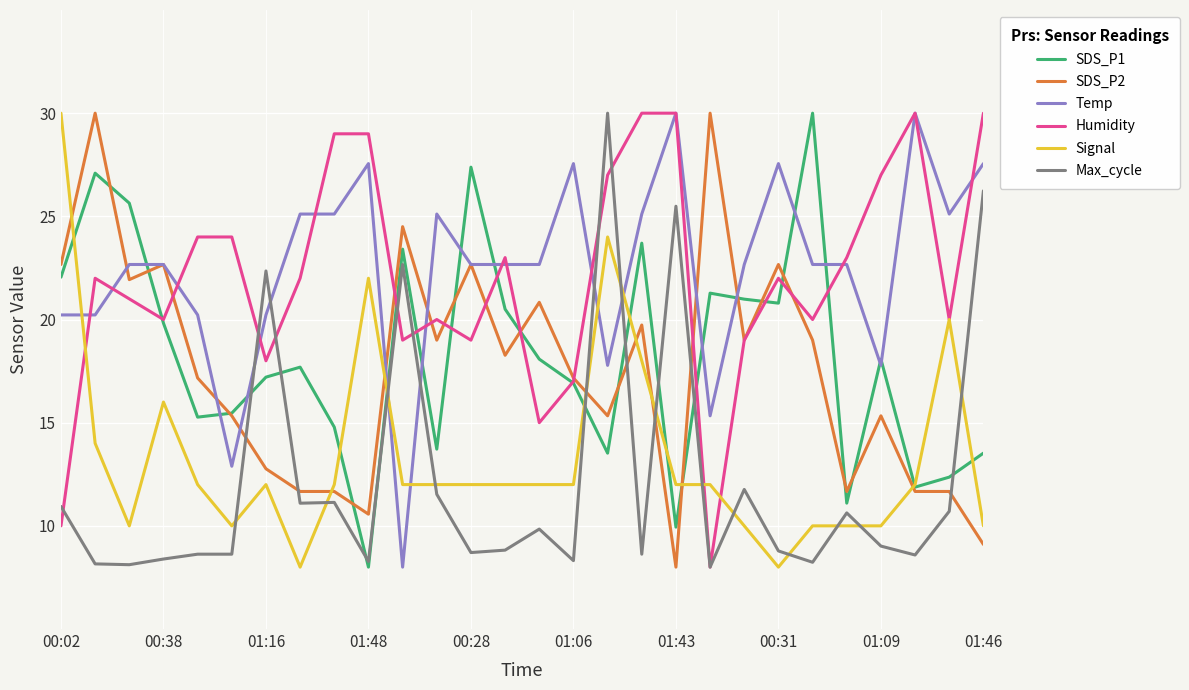

What are all the series names shown in the legend?

SDS_P1, SDS_P2, Temp, Humidity, Signal, Max_cycle